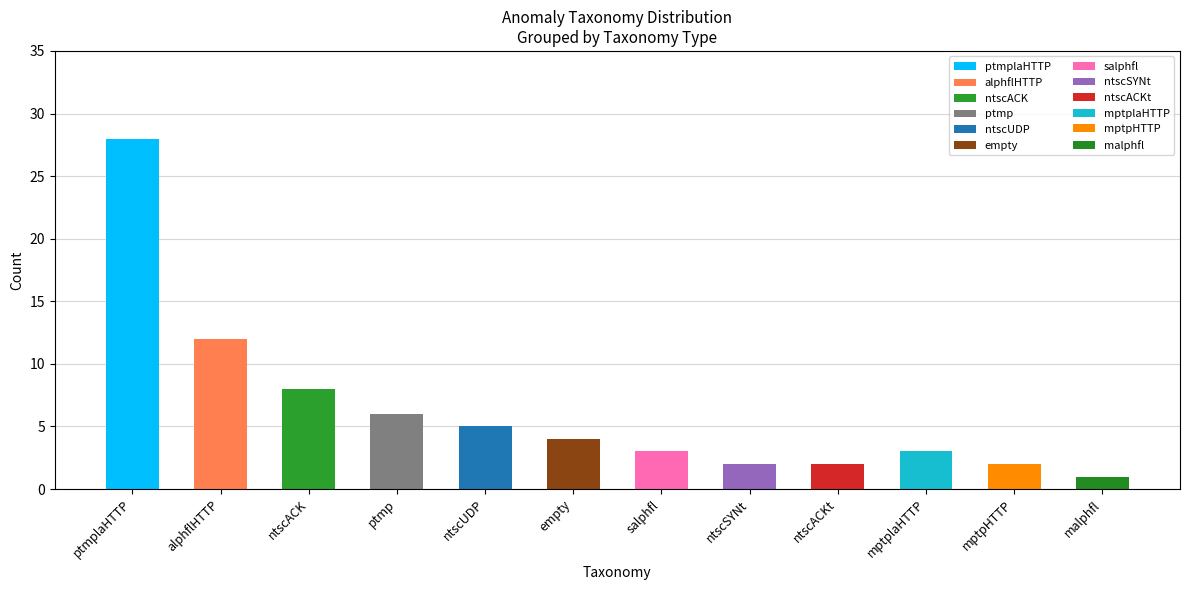

Reading left to right, extract all data points from this chart.

28	12	8	6	5	4	3	2	2	3	2	1